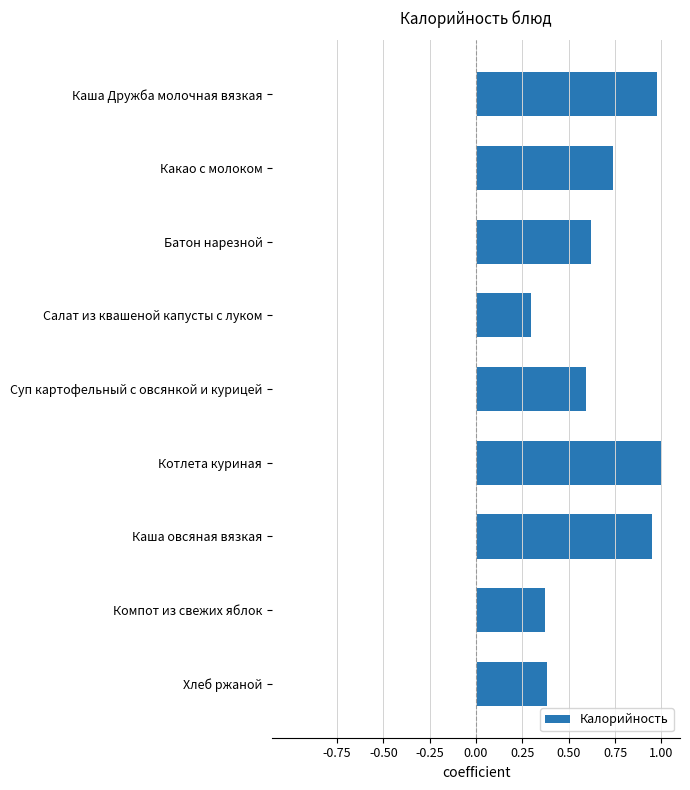

What is the smallest value displayed?

0.3